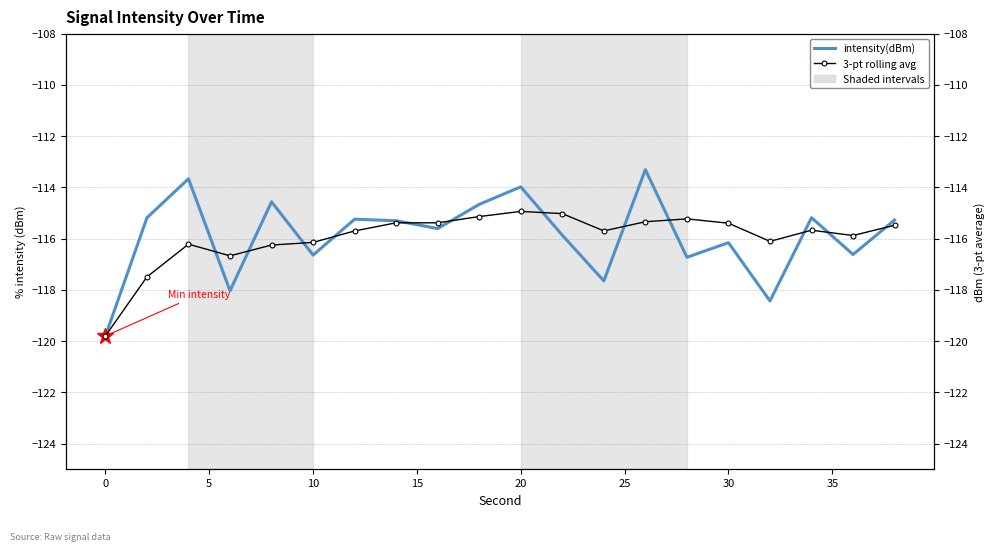

What is the difference between the second highest and second lowest values in the intensity(dBm) series?

4.8